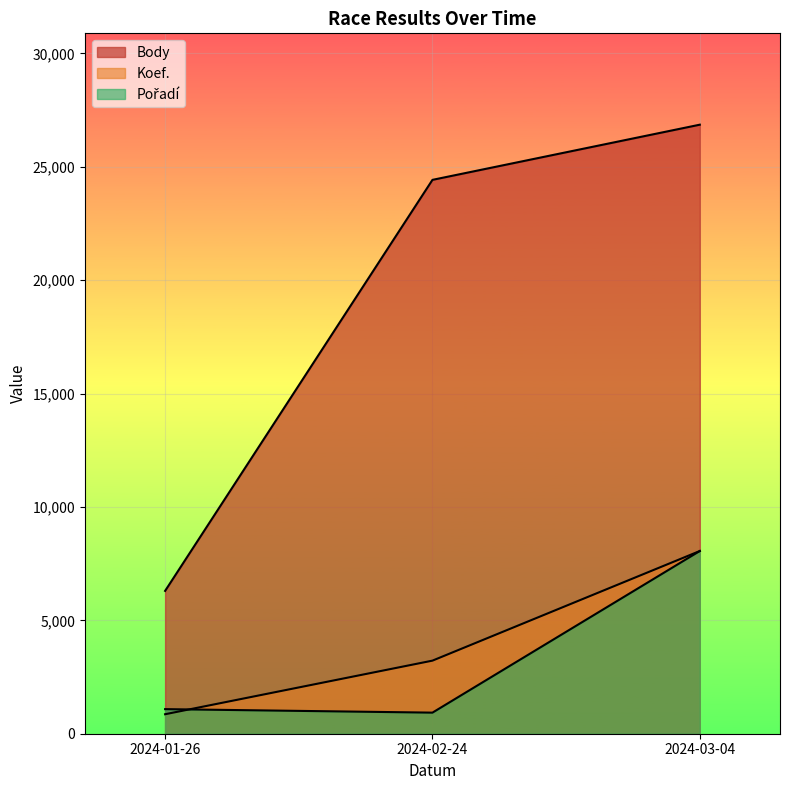

Does the chart display data point markers on the line(s)?

No